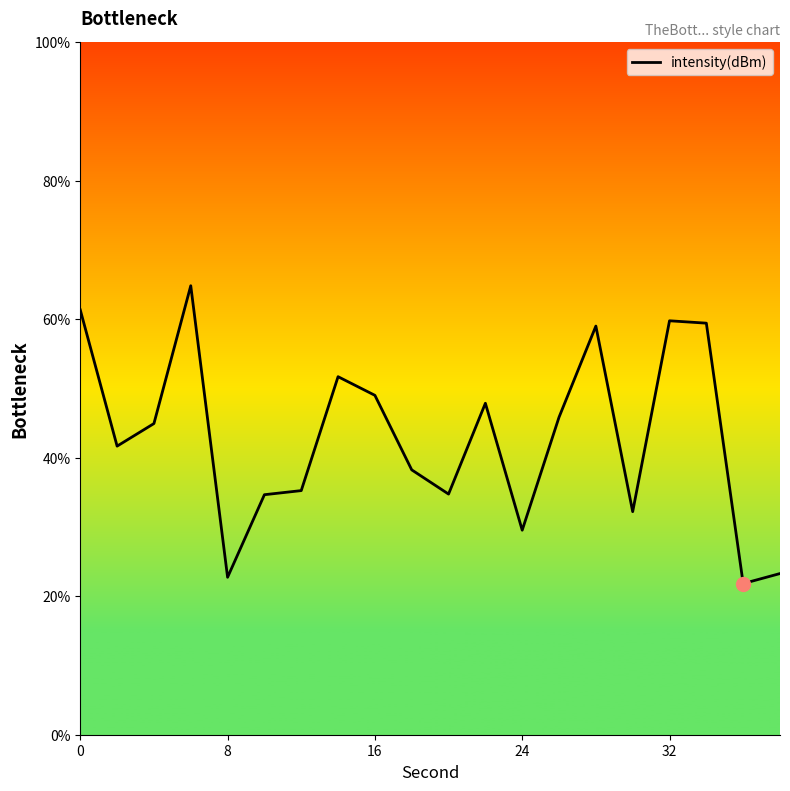

What is the smallest value displayed?

21.8